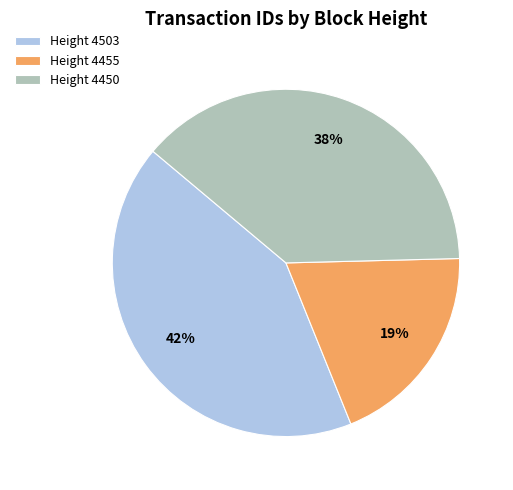

Combined, do Height 4503 and Height 4450 account for over 50%?

Yes